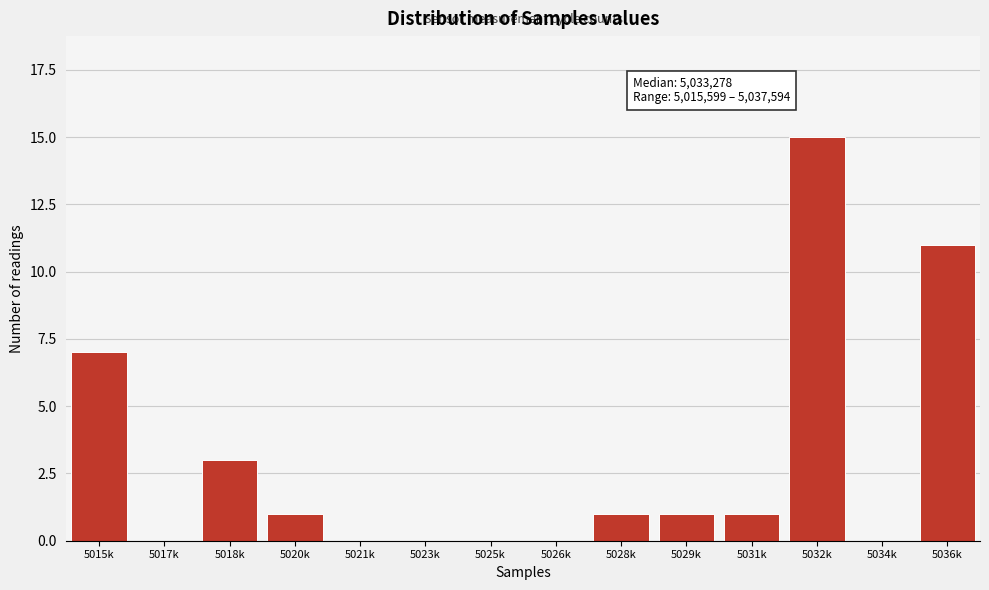

Reading left to right, list all the values displayed in this chart.

5015k=7	5017k=0	5018k=3	5020k=1	5021k=0	5023k=0	5025k=0	5026k=0	5028k=1	5029k=1	5031k=1	5032k=15	5034k=0	5036k=11